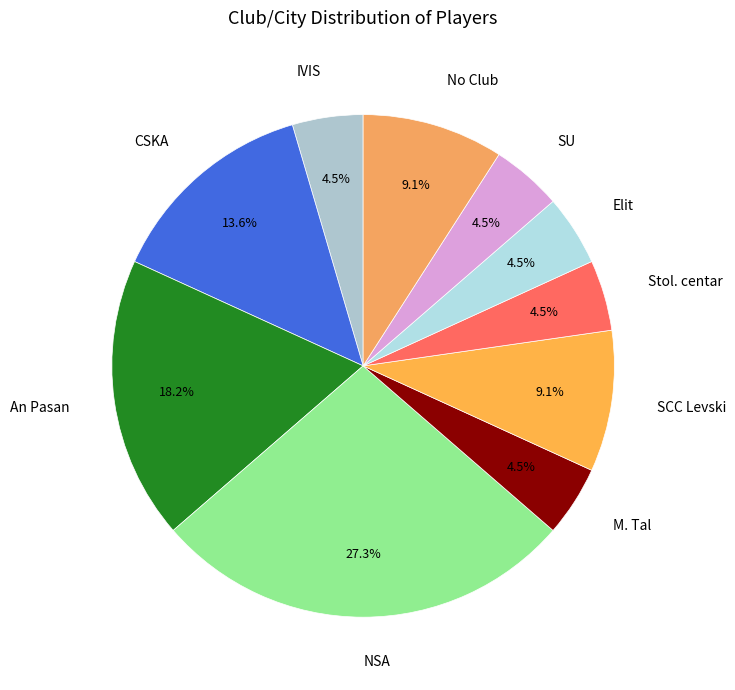

Is there a majority slice in this chart?

No